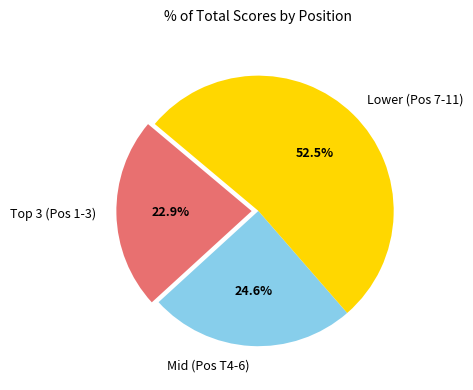

Approximately how many times larger is the value at Lower (Pos 7-11) compared to Mid (Pos T4-6)?

2.1